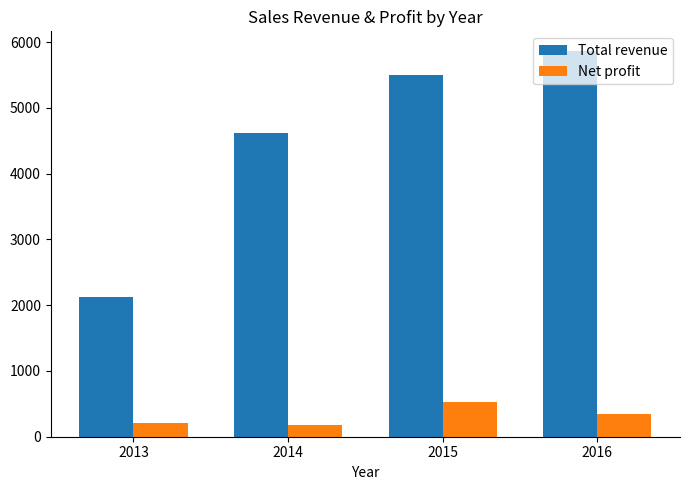

At which category is the sum across all series the highest?

2016